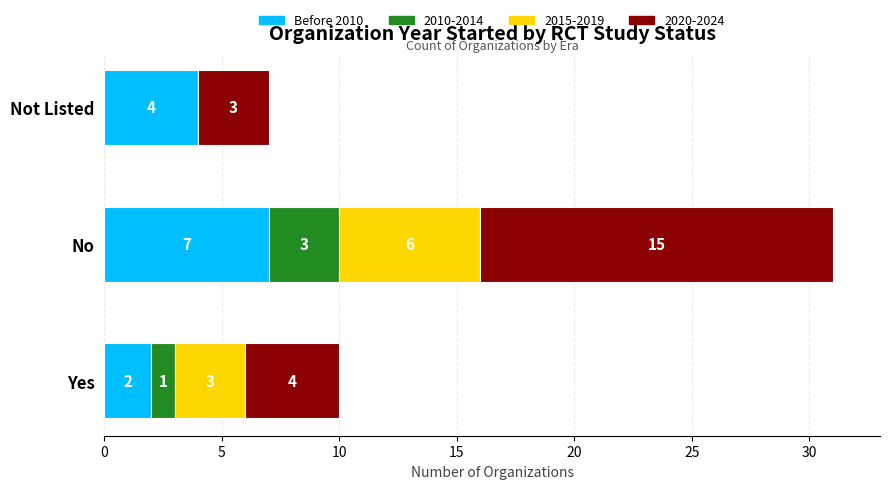

What is the sum of the Before 2010 values at Not Listed and Yes?

6